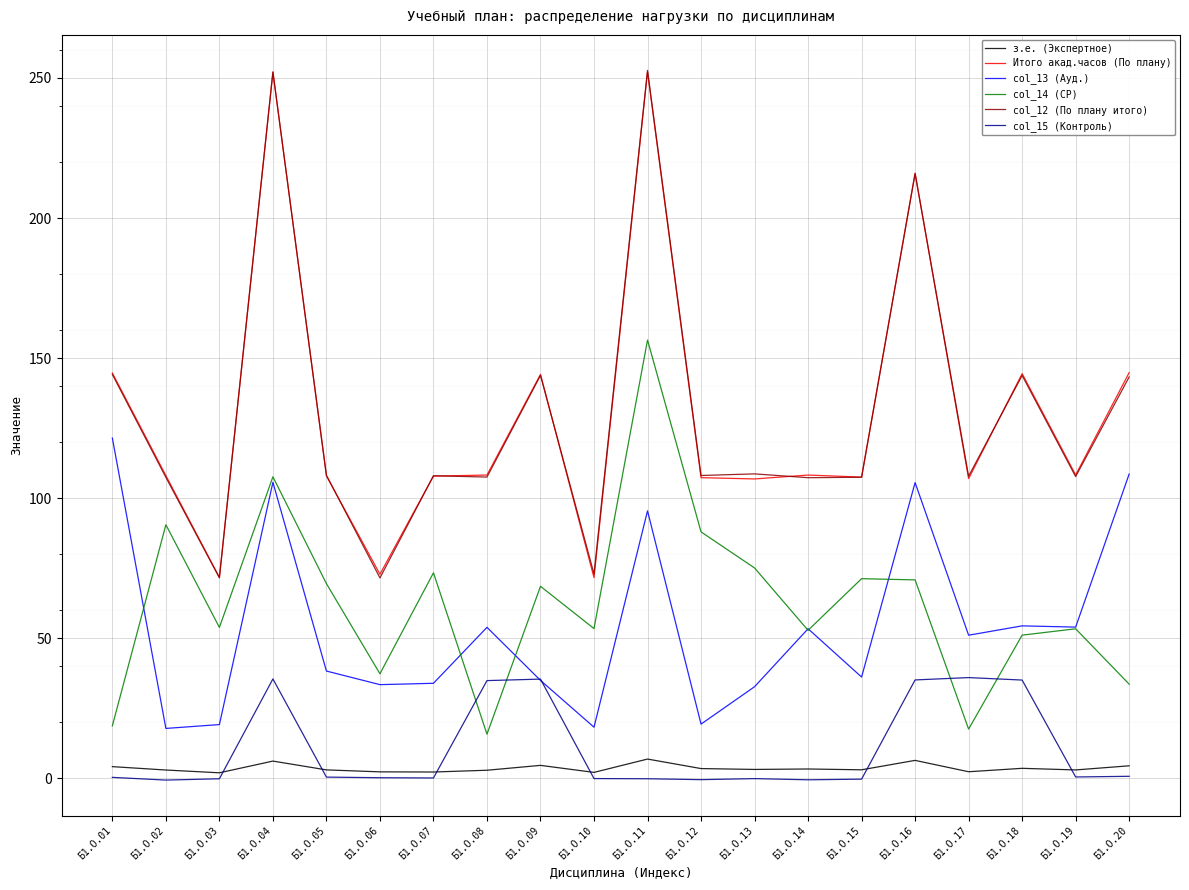

Between Б1.О.08 and Б1.О.13, which series saw the biggest shift?

col_14 (СР)